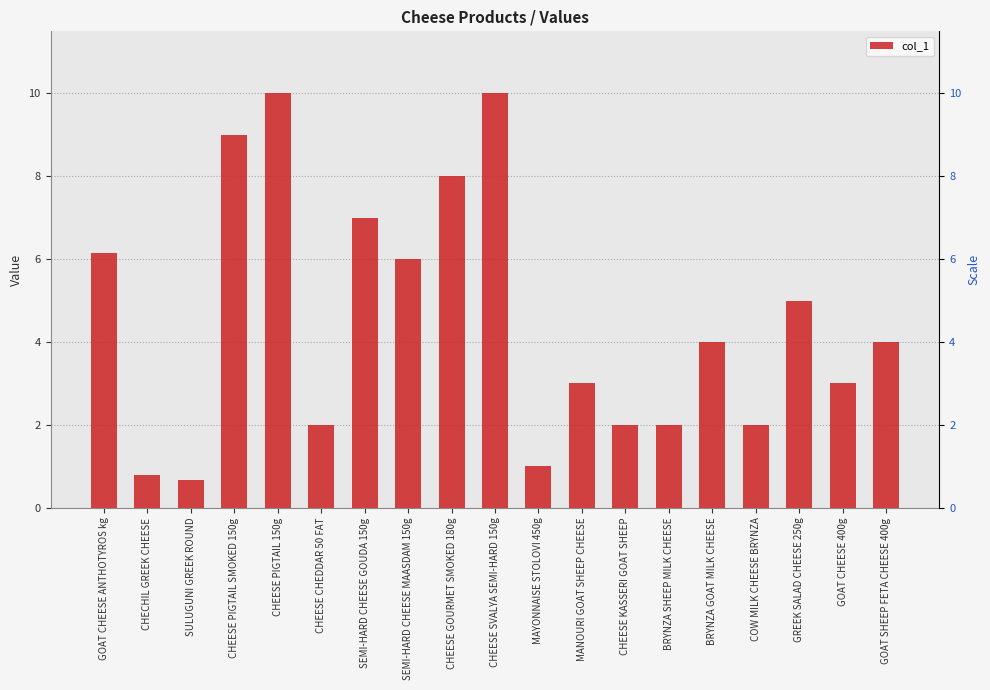

How many values exceed 4?

8